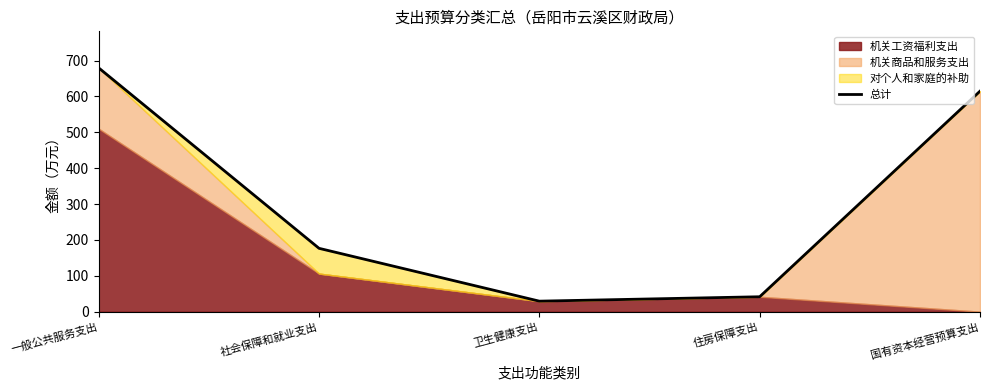

True or false: there are more than 1 points higher than both neighbors.

False